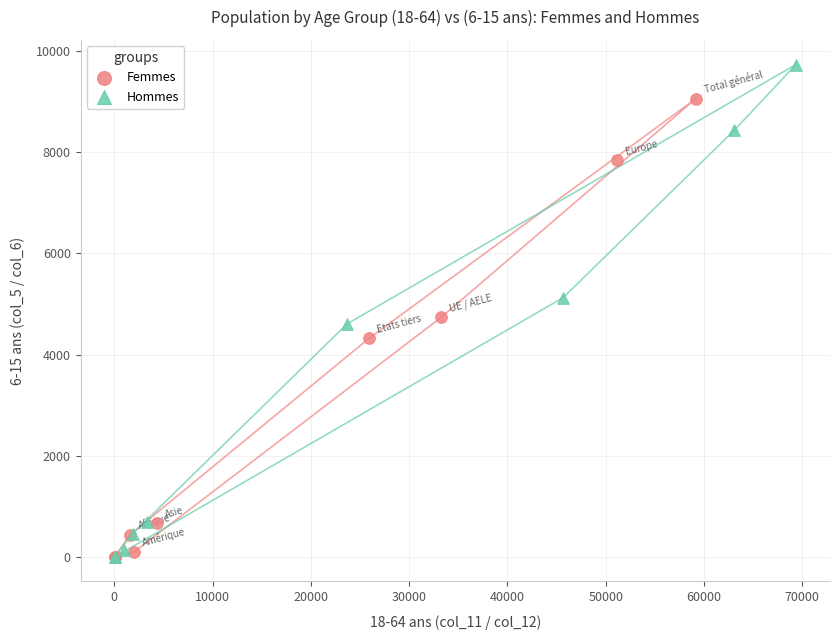

Which series reaches the maximum Y coordinate?

Hommes